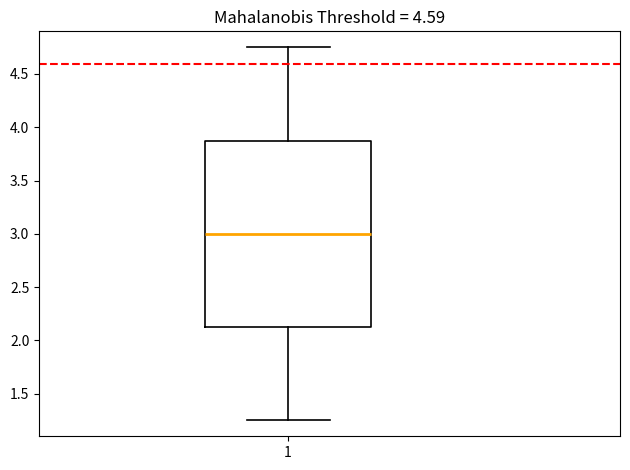

Transcribe this box plot: give where the median line is, the range the box spans, and where the two whiskers end, as read against the y-axis. The values are not printed on the chart, so give them approximately, as read against the axis.

median 3.00, box 2.15 to 3.90, whiskers 1.25 to 4.75